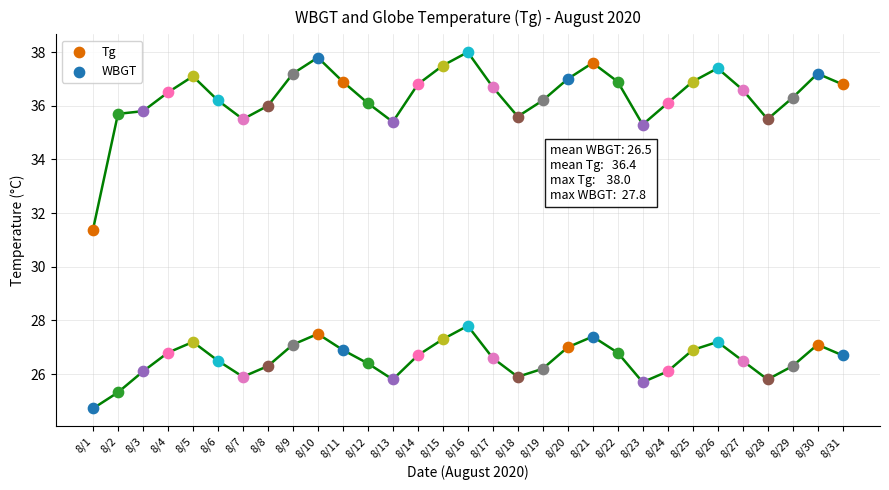

What is the change in value from 8/9 to 8/21?

+0.3